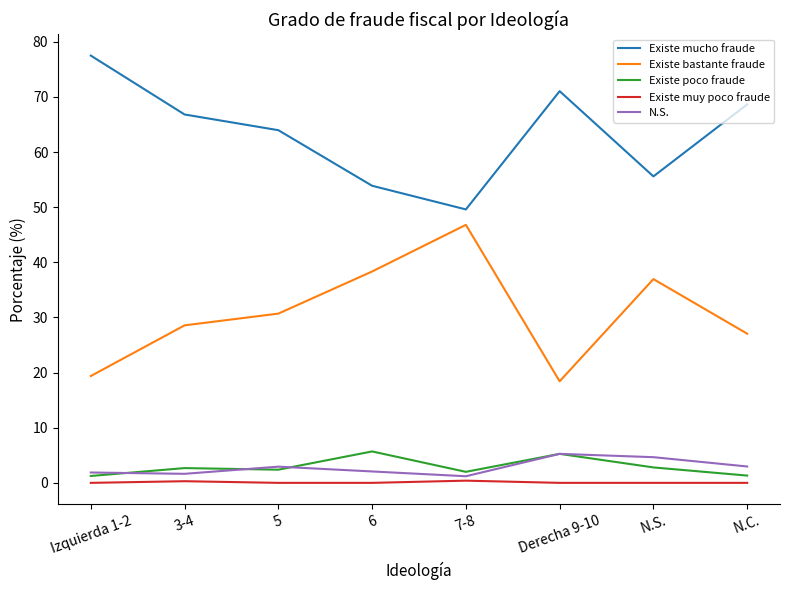

At which category does Existe bastante fraude reach its first local valley?

Derecha 9-10